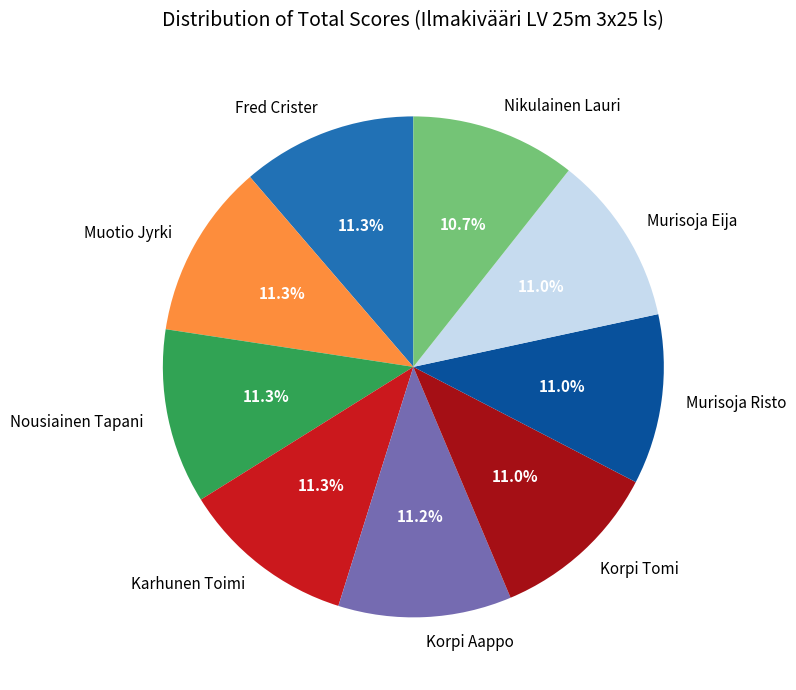

Approximately how many times larger is the value at Muotio Jyrki compared to Nikulainen Lauri?

1.1